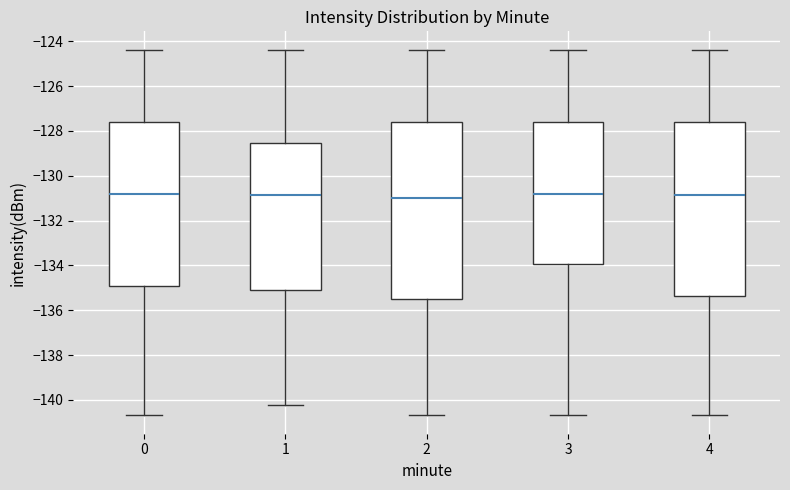

Reading left to right, transcribe this box plot: for each box, give where its median line is, the range the box spans, and where its two whiskers end, as read against the y-axis. The values are not printed on the chart, so give them approximately, as read against the axis.

0: median -130.8, box -135.0 to -127.6, whiskers -140.6 to -124.4
1: median -130.8, box -135.0 to -128.6, whiskers -140.2 to -124.4
2: median -131.0, box -135.4 to -127.6, whiskers -140.6 to -124.4
3: median -130.8, box -134.0 to -127.6, whiskers -140.6 to -124.4
4: median -130.8, box -135.4 to -127.6, whiskers -140.6 to -124.4